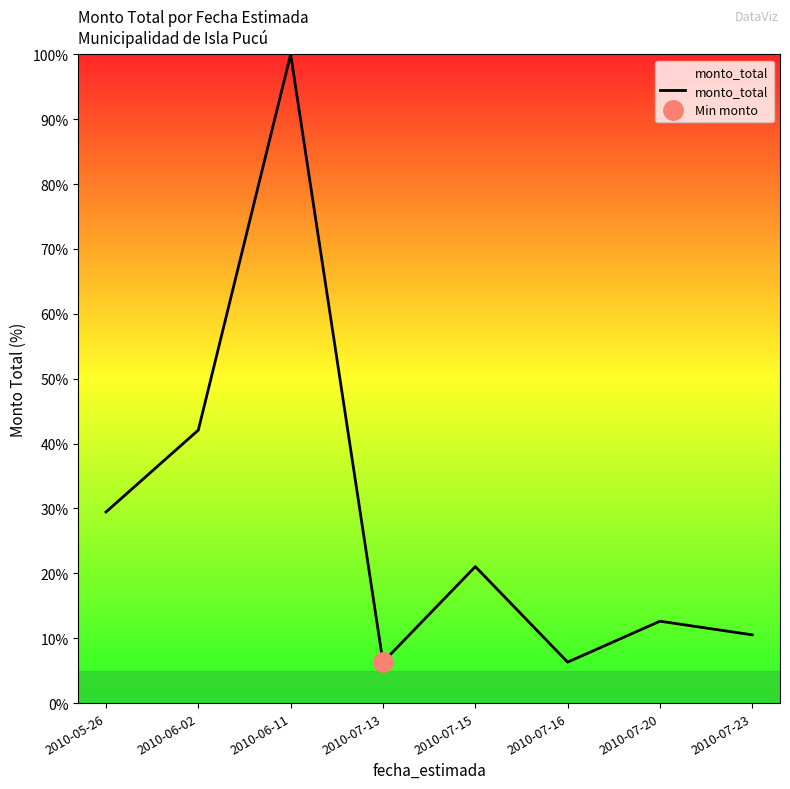

At which label is the value closest to 53?

2010-06-02